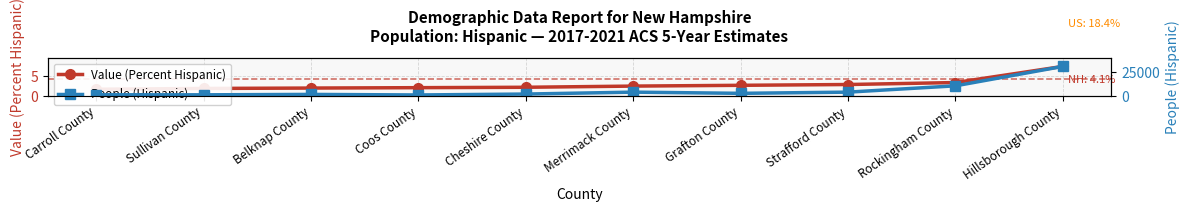

True or false: Value (Percent Hispanic) has a value of 0.7 at Merrimack County.

False